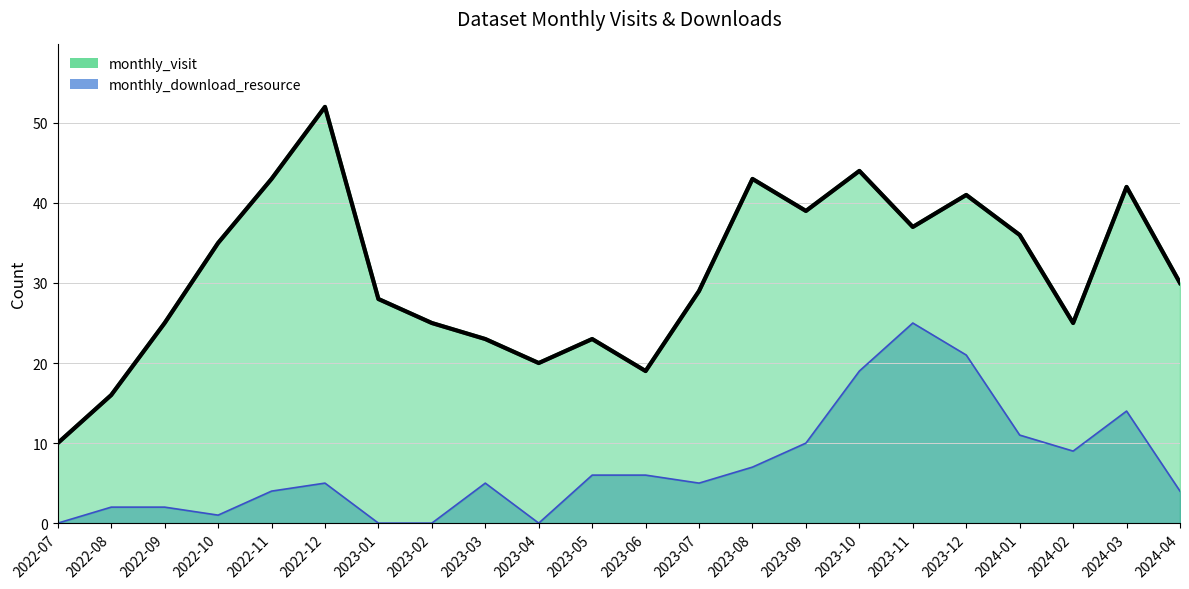

At which category is the sum across all series the highest?

2023-10